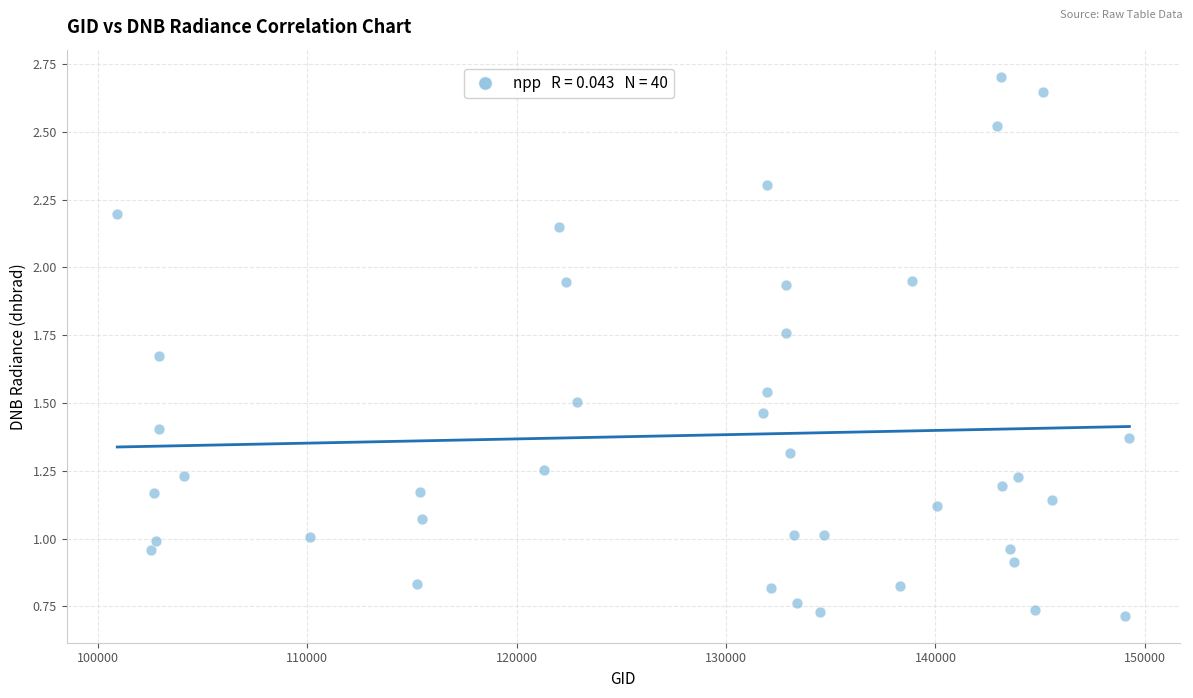

What is the range of X values (max minus min)?

48332.0